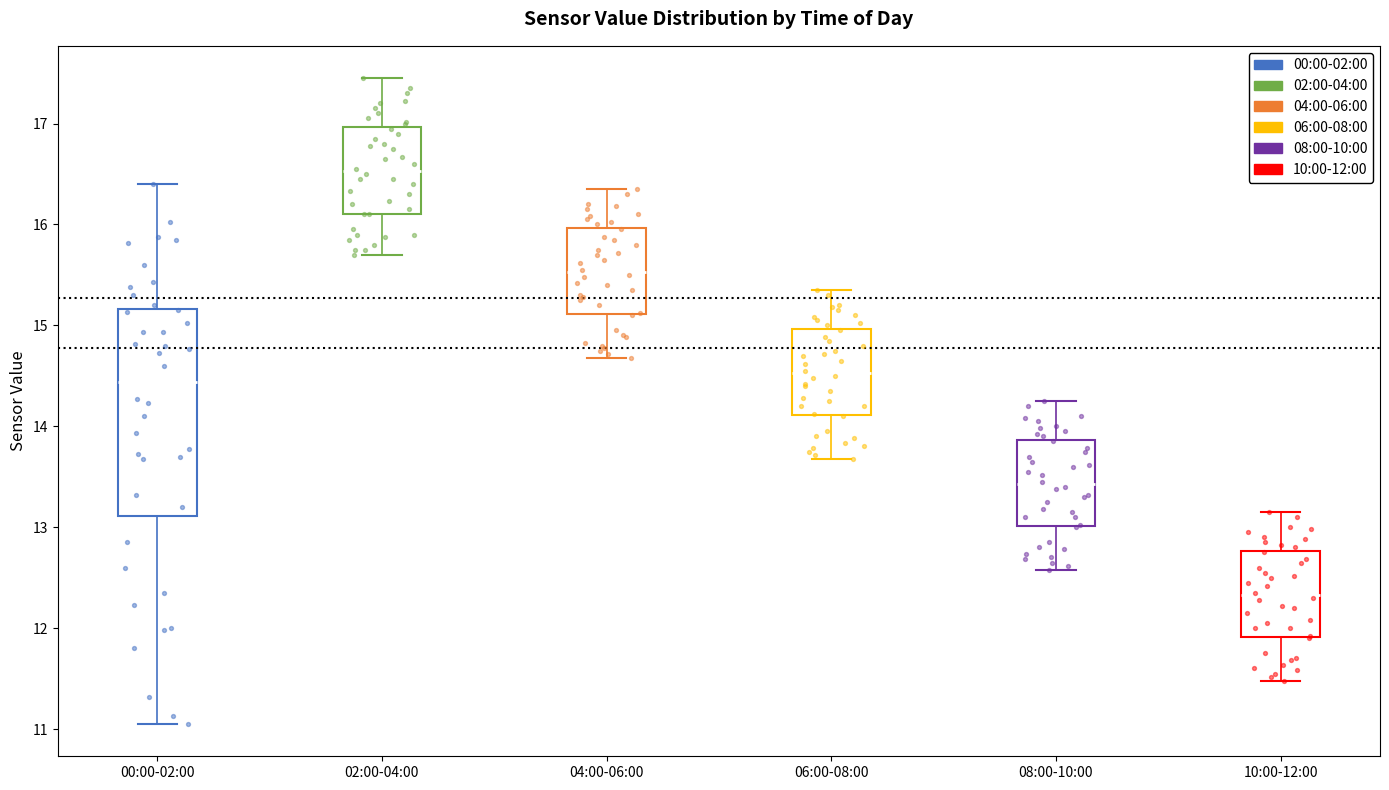

Reading left to right, read every box against the y-axis: the position of its median line, the range the box covers, and the ends of its whiskers. The values are not printed on the chart, so give them approximately, as read against the axis.

00:00-02:00: median 14.4, box 13.1 to 15.2, whiskers 11.1 to 16.4
02:00-04:00: median 16.5, box 16.1 to 17.0, whiskers 15.7 to 17.5
04:00-06:00: median 15.5, box 15.1 to 16.0, whiskers 14.7 to 16.4
06:00-08:00: median 14.5, box 14.1 to 15.0, whiskers 13.7 to 15.4
08:00-10:00: median 13.4, box 13.0 to 13.9, whiskers 12.6 to 14.3
10:00-12:00: median 12.3, box 11.9 to 12.8, whiskers 11.5 to 13.2